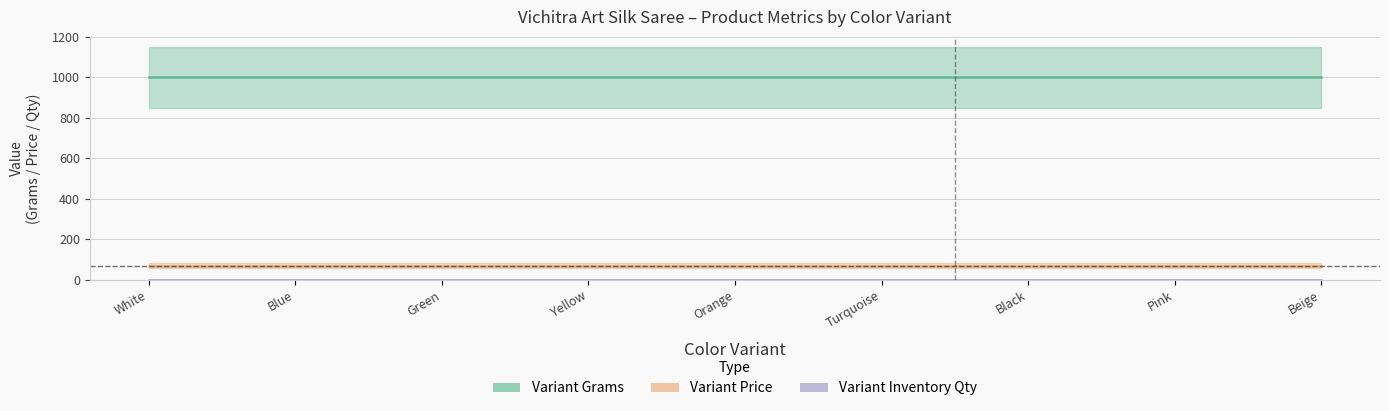

What is the label of the 7th point from the right?

Green